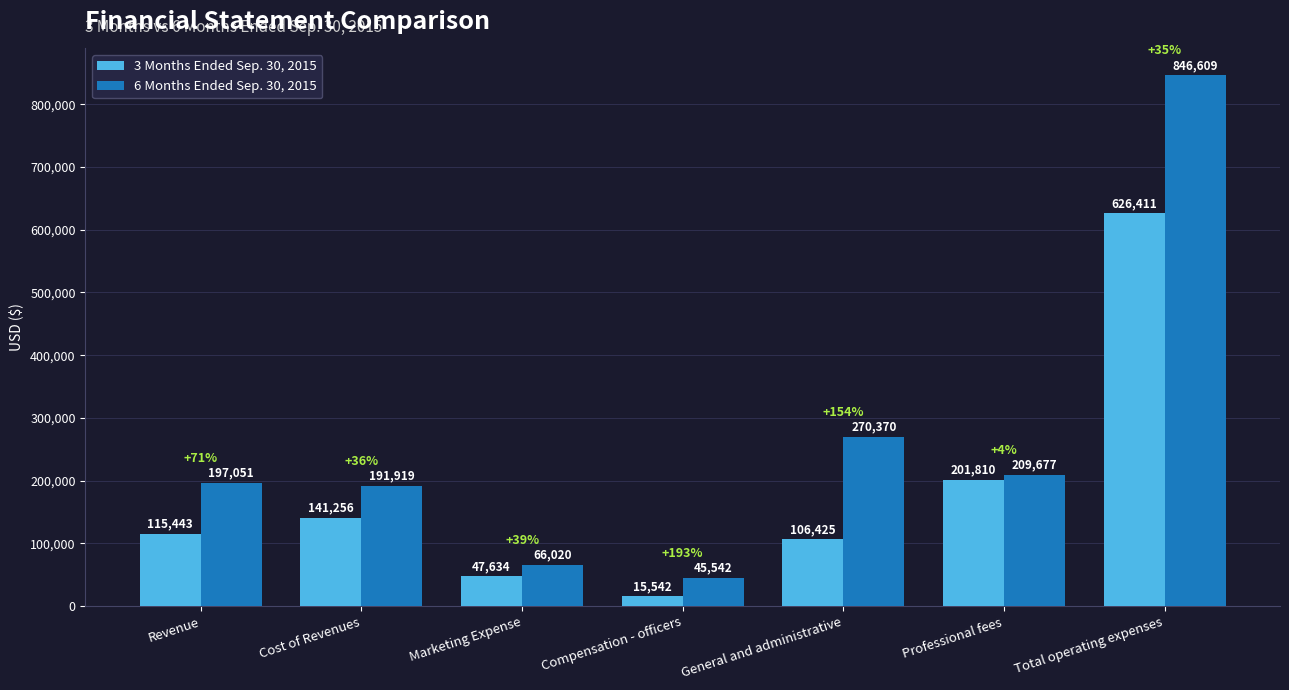

At which label is 6 Months Ended Sep. 30, 2015 closest to 446075?

General and administrative